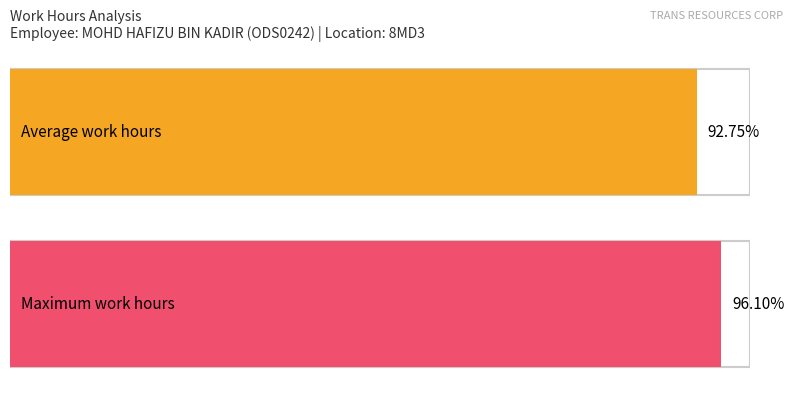

How many series are shown in this chart?

1